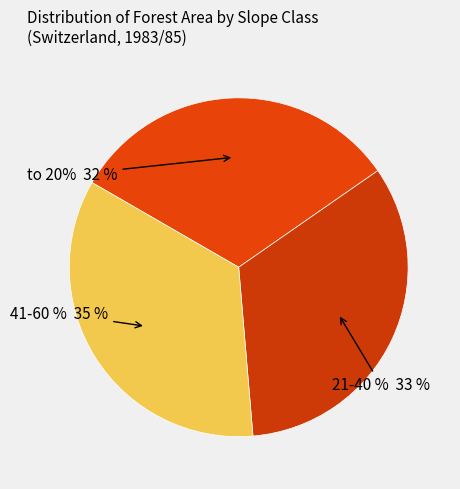

Is there a majority slice in this chart?

No